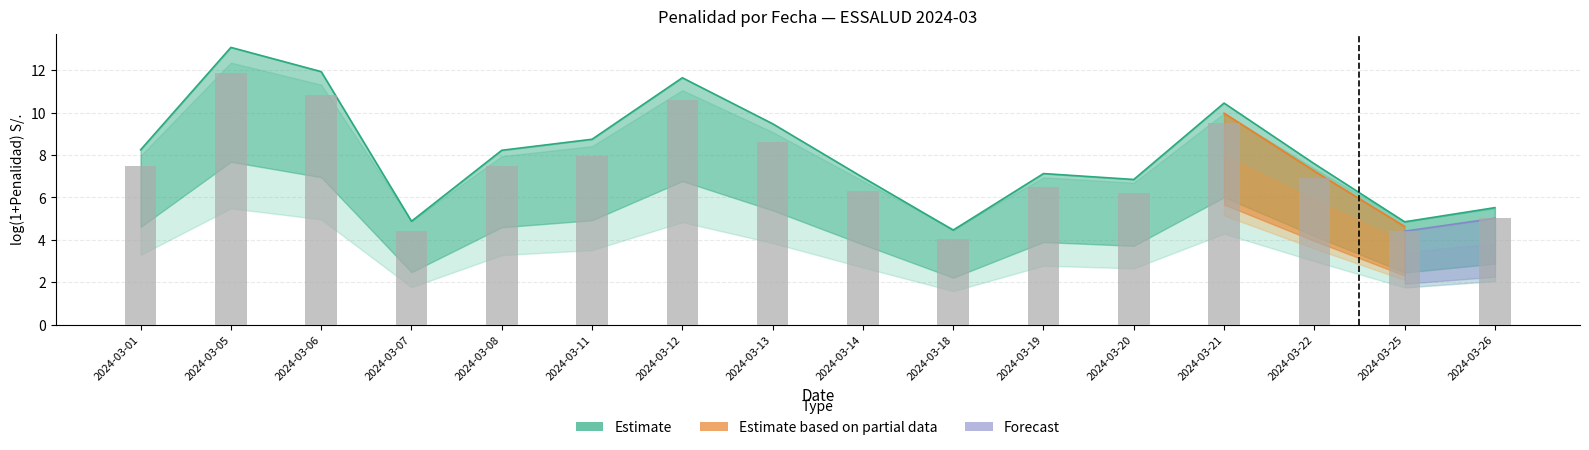

What is the sum of the values at 2024-03-22 and 2024-03-14?

13.2